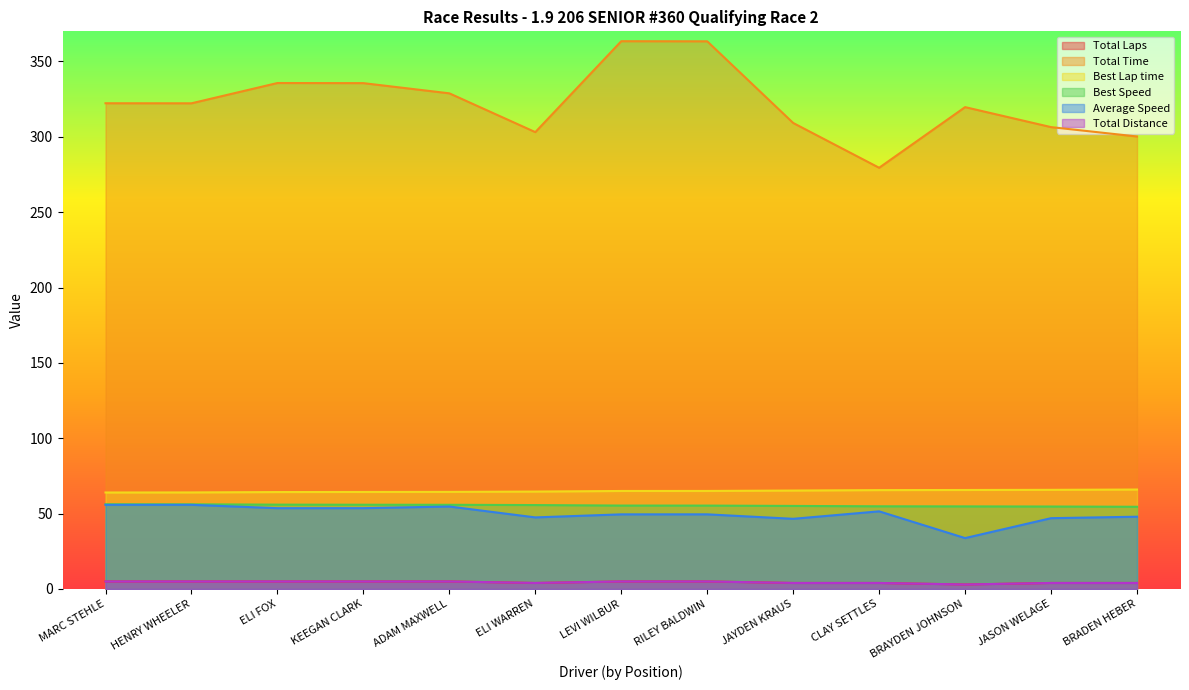

Which series has the largest total across all categories?

Total Time